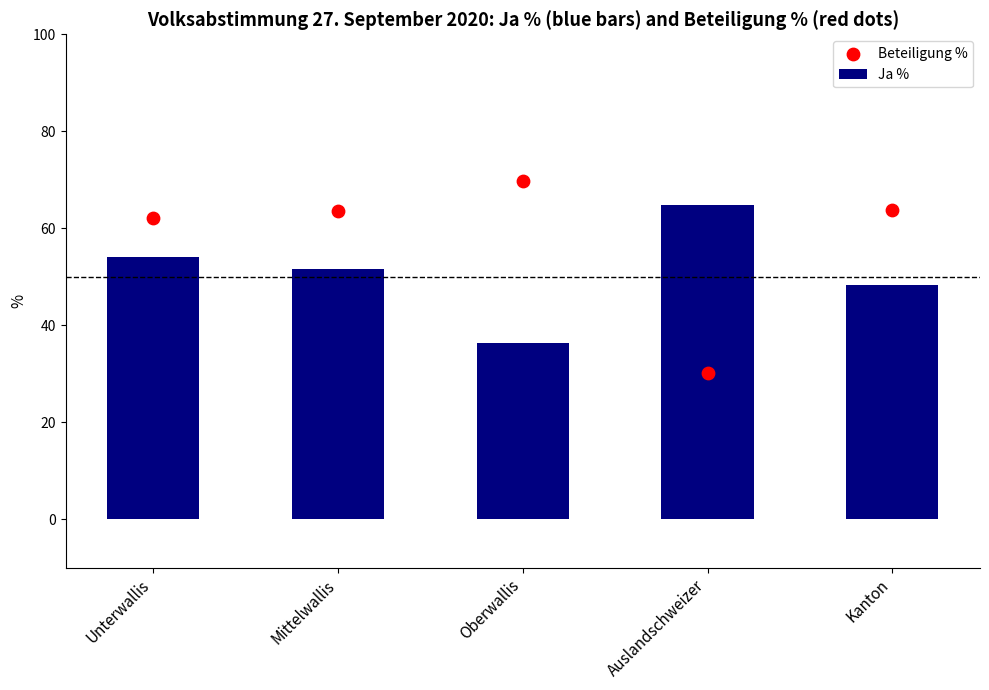

Which series has the widest spread of Y values?

Beteiligung %